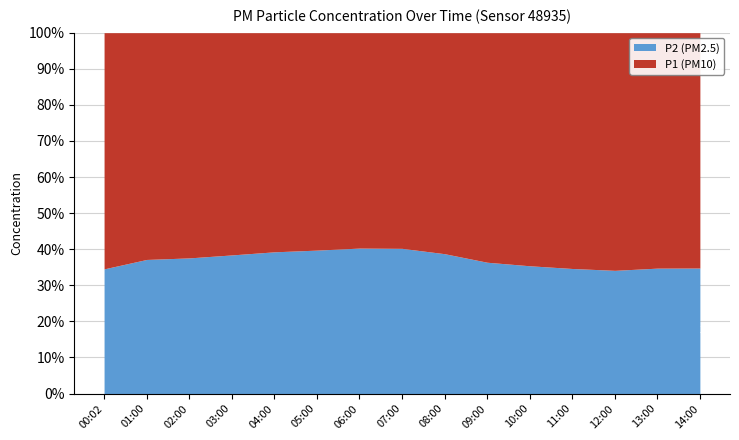

What is the total value across all series at 08:00?

100.0